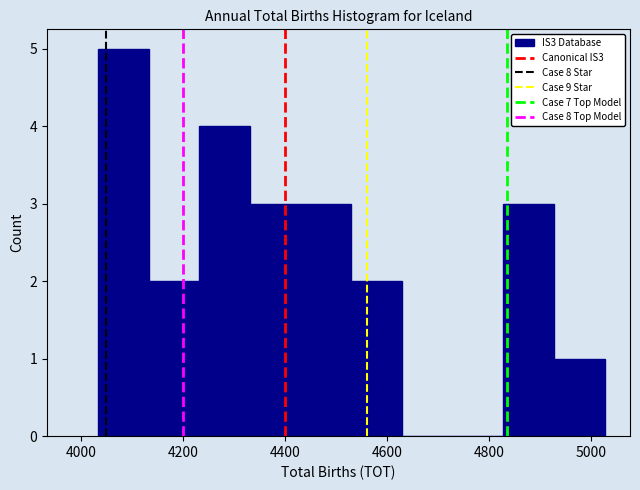

Reading left to right, list every bar in this chart as the range it spans on the x-axis followed by its height. Neither the bar edges nor the heights are printed on the chart, so give them approximately, as read against the axes.

4040 to 4140: 5
4140 to 4240: 2
4240 to 4340: 4
4340 to 4440: 3
4440 to 4540: 3
4540 to 4620: 2
4620 to 4720: 0
4720 to 4820: 0
4820 to 4920: 3
4920 to 5020: 1